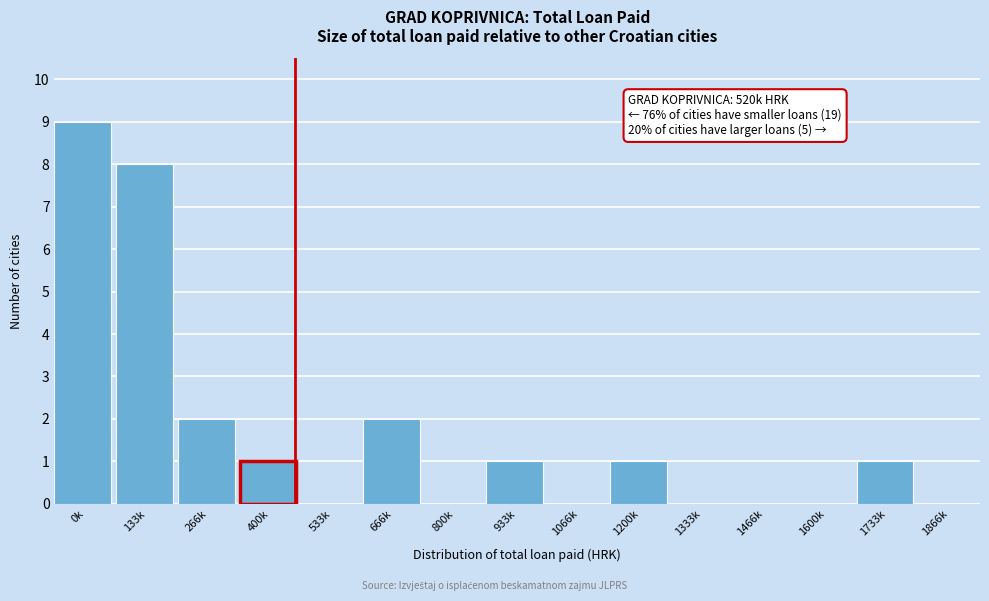

Reading left to right, transcribe all the data shown in this chart.

0k=9	133k=8	266k=2	400k=1	533k=0	666k=2	800k=0	933k=1	1066k=0	1200k=1	1333k=0	1466k=0	1600k=0	1733k=1	1866k=0